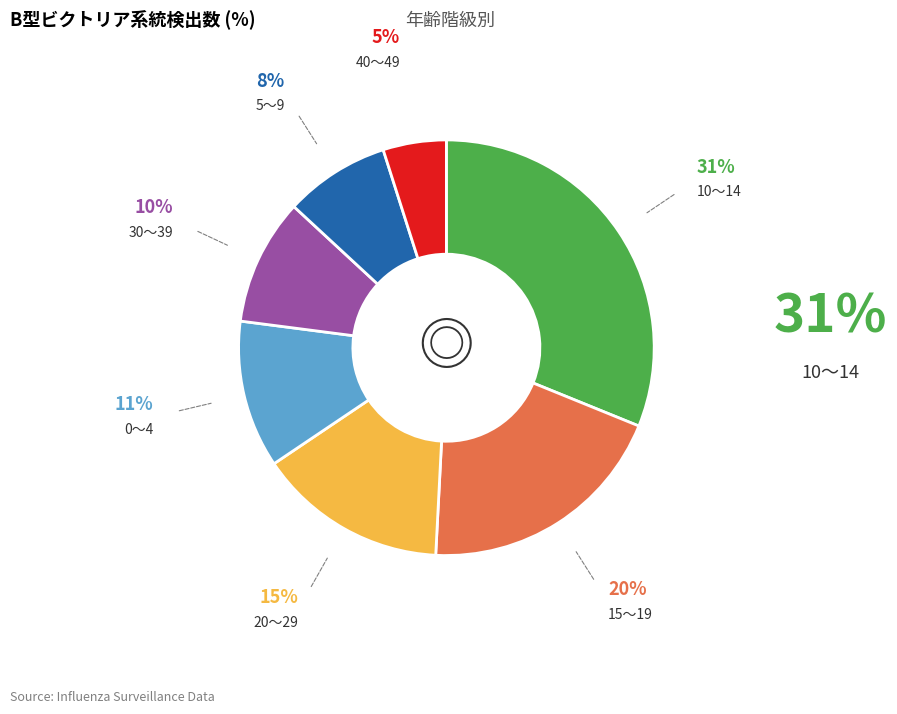

Is there any slice that represents more than half of the pie?

No